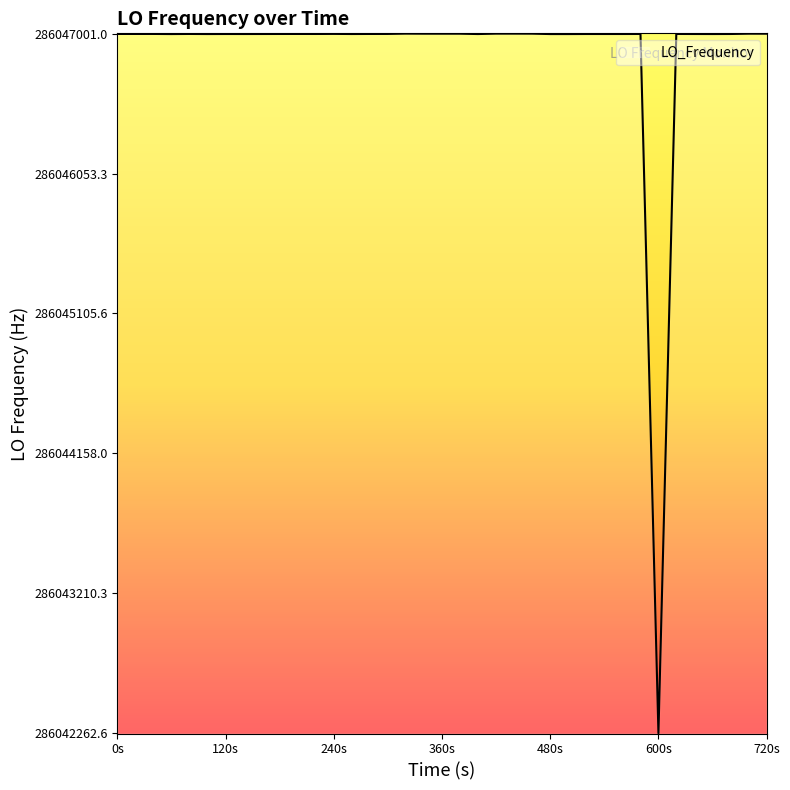

How many lines are shown in the chart?

1